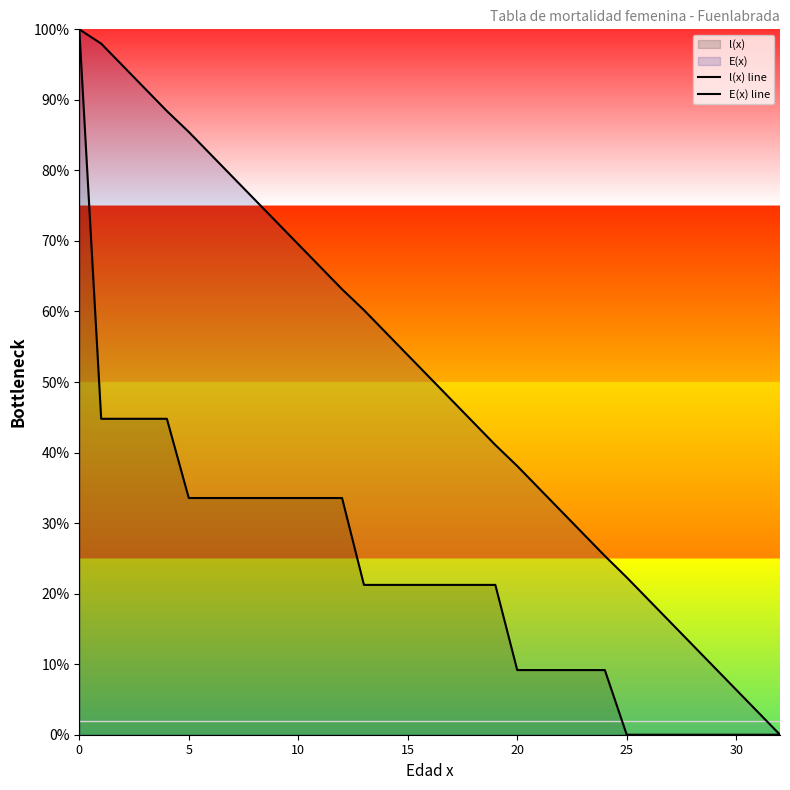

True or false: l(x) line and E(x) line cross at least once.

False